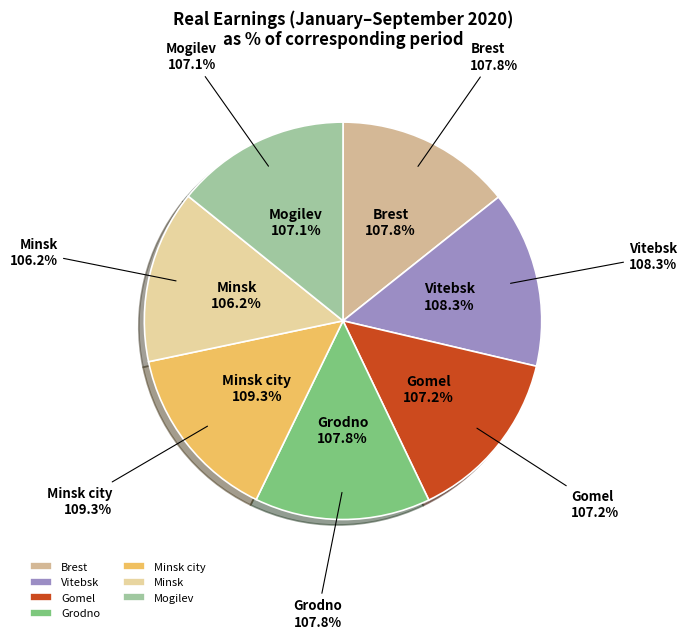

Rank the categories by value from highest to lowest.

Minsk city, Vitebsk, Brest, Grodno, Gomel, Mogilev, Minsk